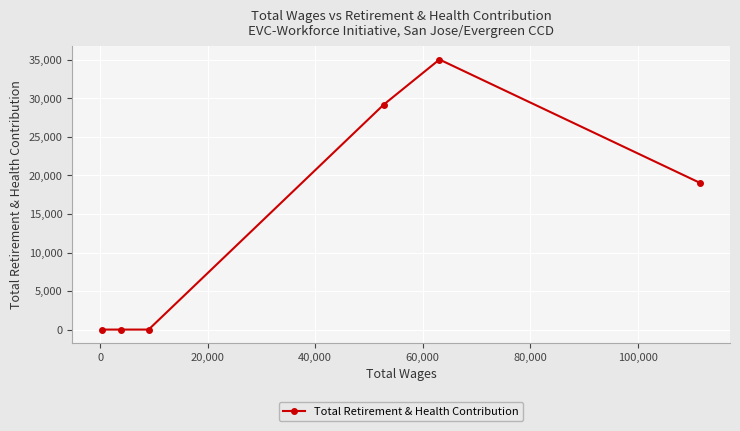

What is the difference between the second highest and second lowest values?

29192